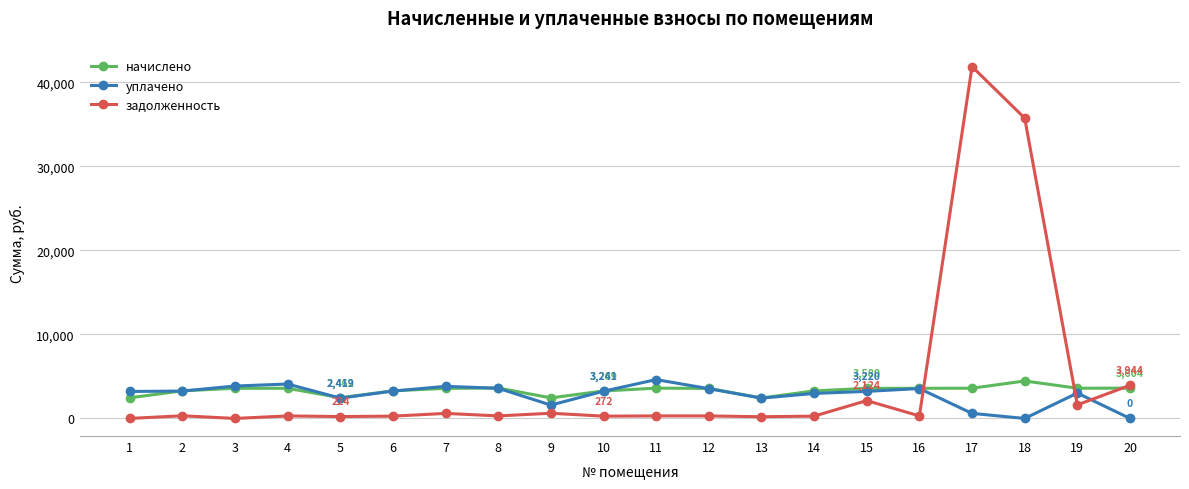

Which series has the largest range (max minus min)?

задолженность